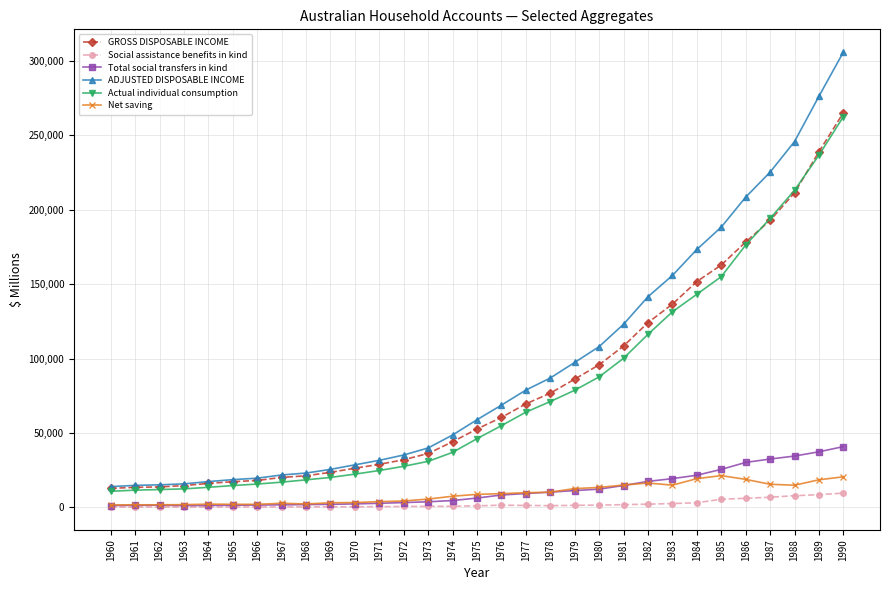

Between 1976 and 1979, which series saw the biggest shift?

ADJUSTED DISPOSABLE INCOME